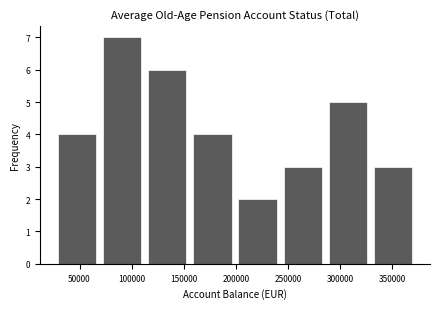

Reading left to right, list every bar in this chart as the range it spans on the x-axis followed by its height. Neither the bar edges nor the heights are printed on the chart, so give them approximately, as read against the axes.

30000 to 70000: 4
70000 to 115000: 7
115000 to 160000: 6
160000 to 200000: 4
200000 to 245000: 2
245000 to 290000: 3
290000 to 335000: 5
335000 to 375000: 3